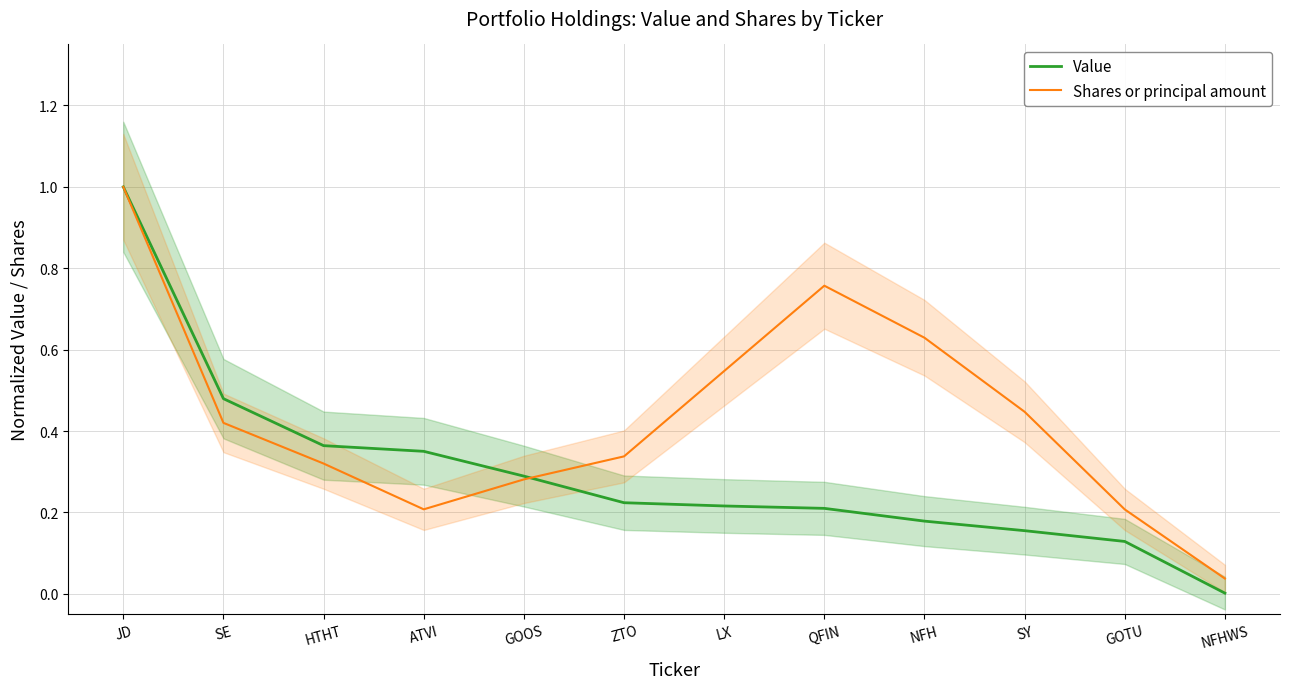

Which series changed the most between JD and NFH?

Value